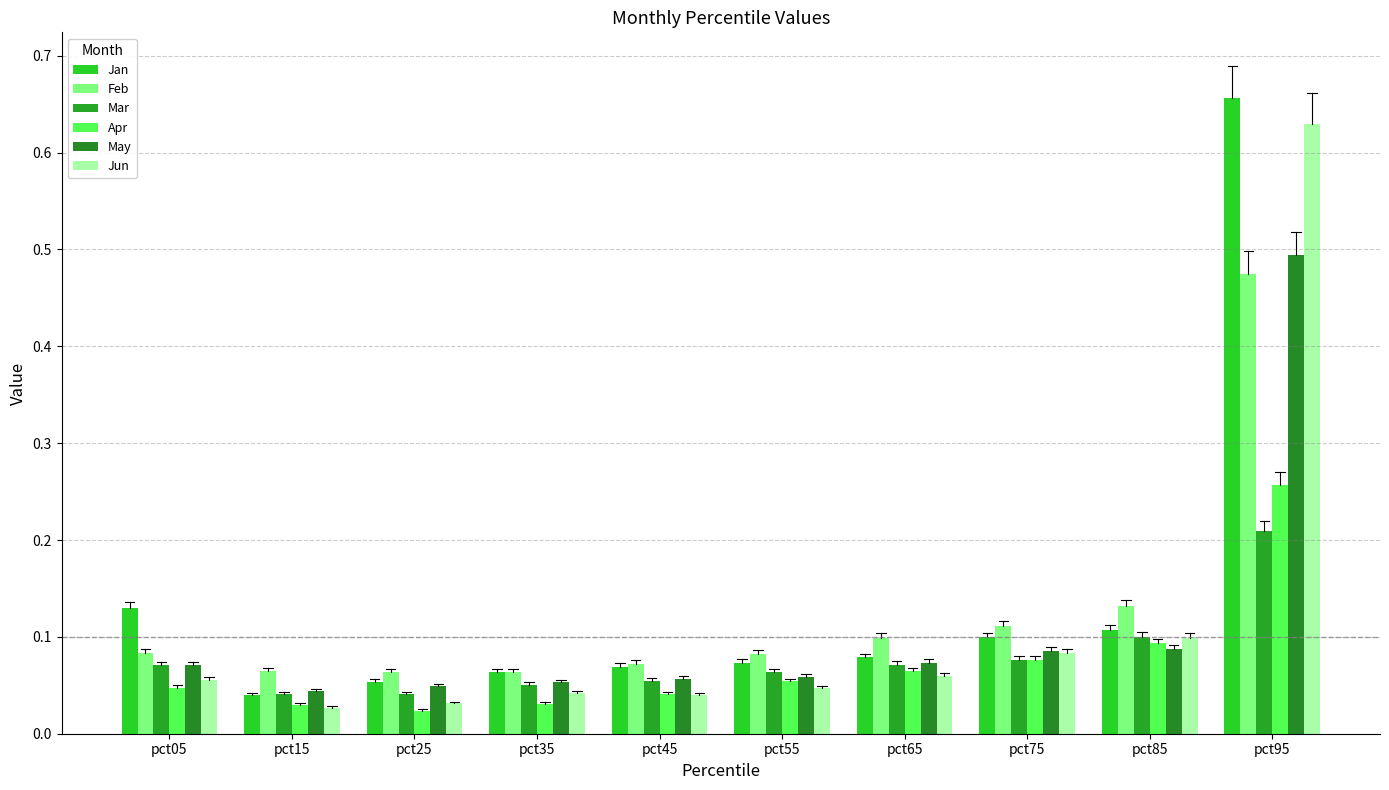

Which series has the largest total across all categories?

Jan